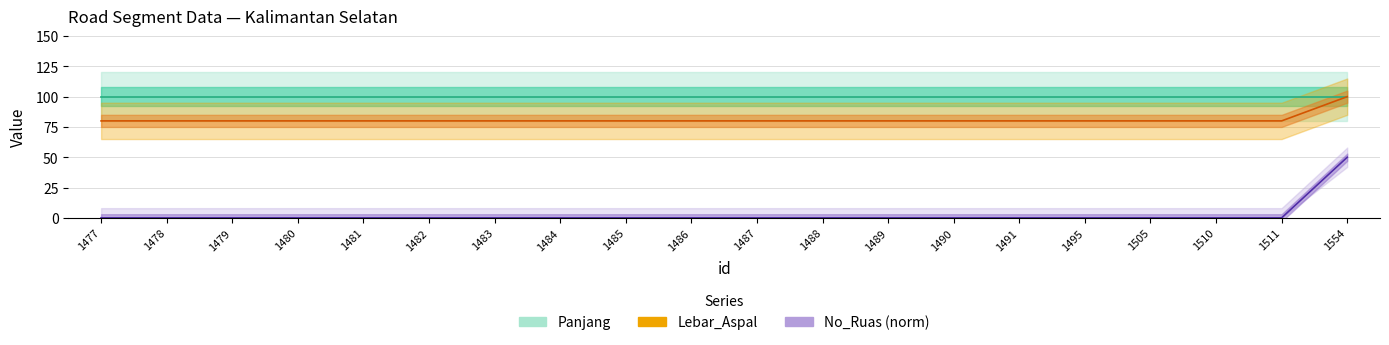

True or false: Lebar_Aspal has a value of 48.1 at 1486.

False